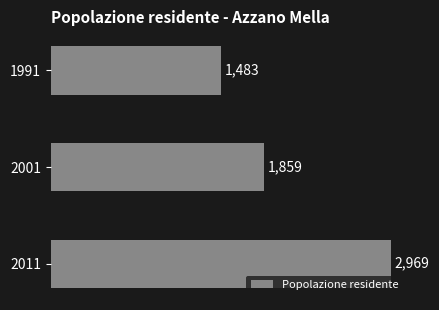

List the labels in order of value, largest first.

2011, 2001, 1991